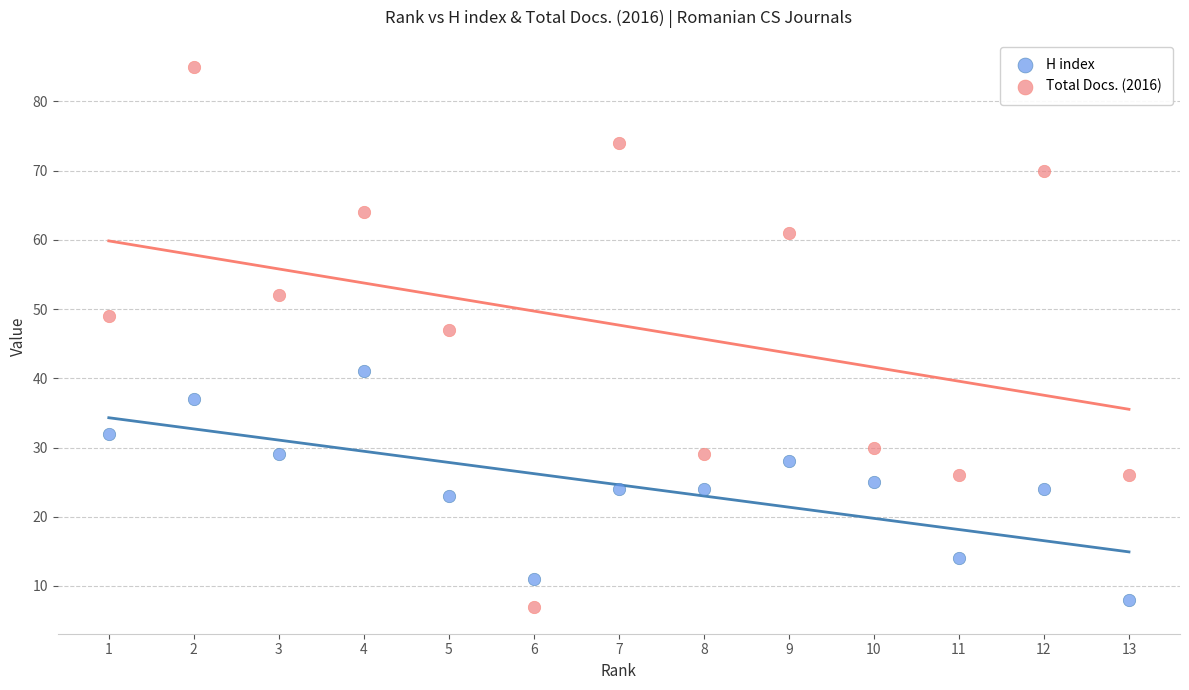

Which series reaches the maximum Y coordinate?

Total Docs. (2016)